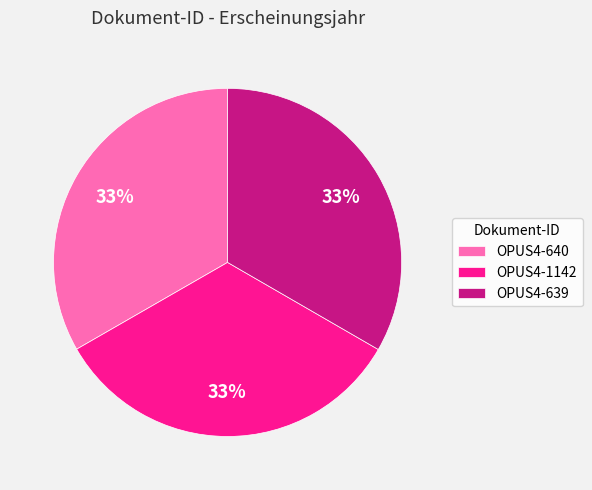

True or false: OPUS4-1142 accounts for 28% of the total.

False